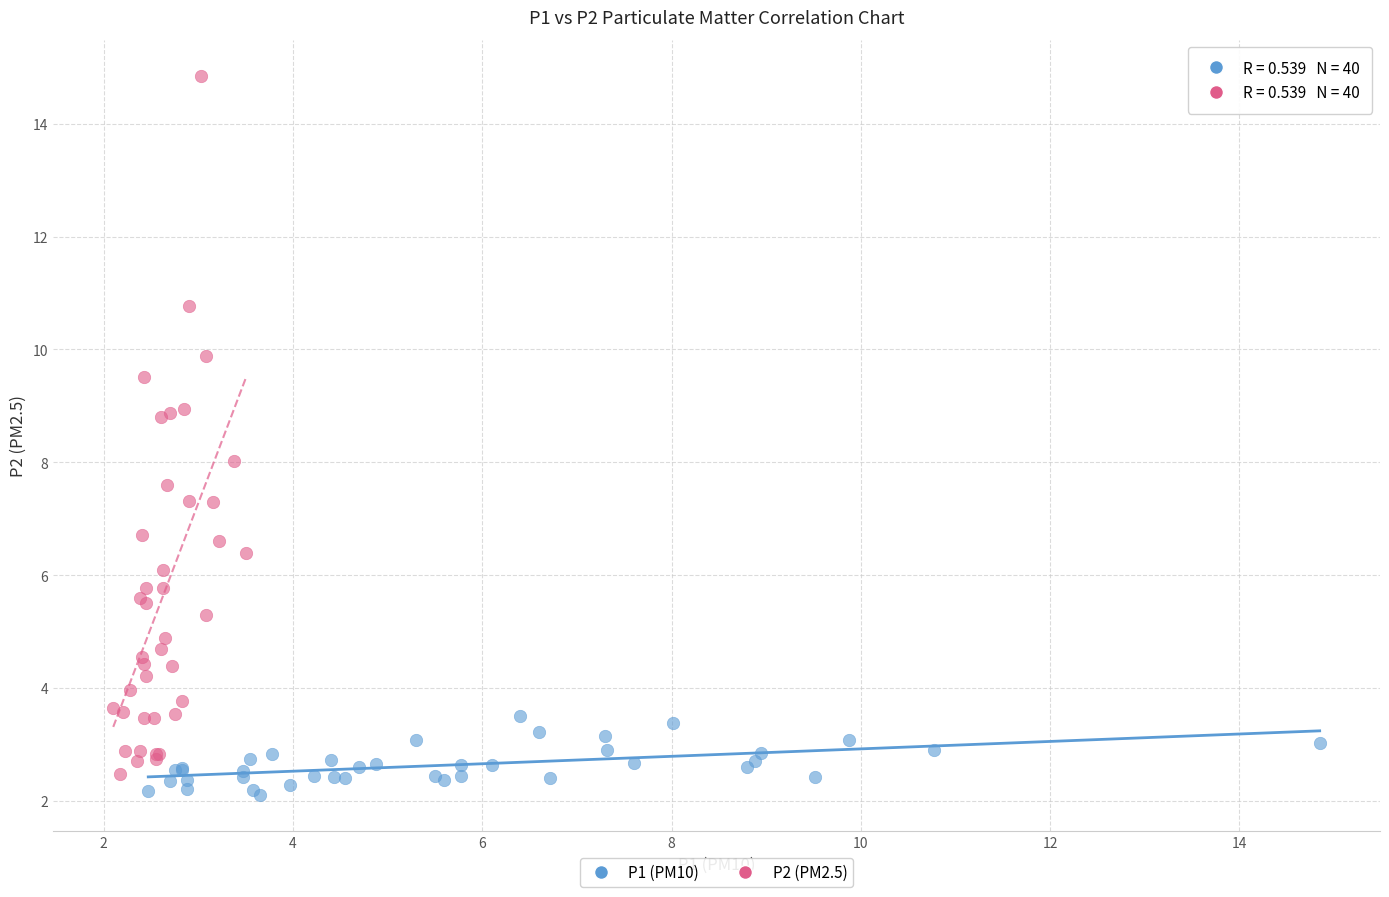

What are all the series names shown in the legend?

P1 (PM10), P2 (PM2.5)